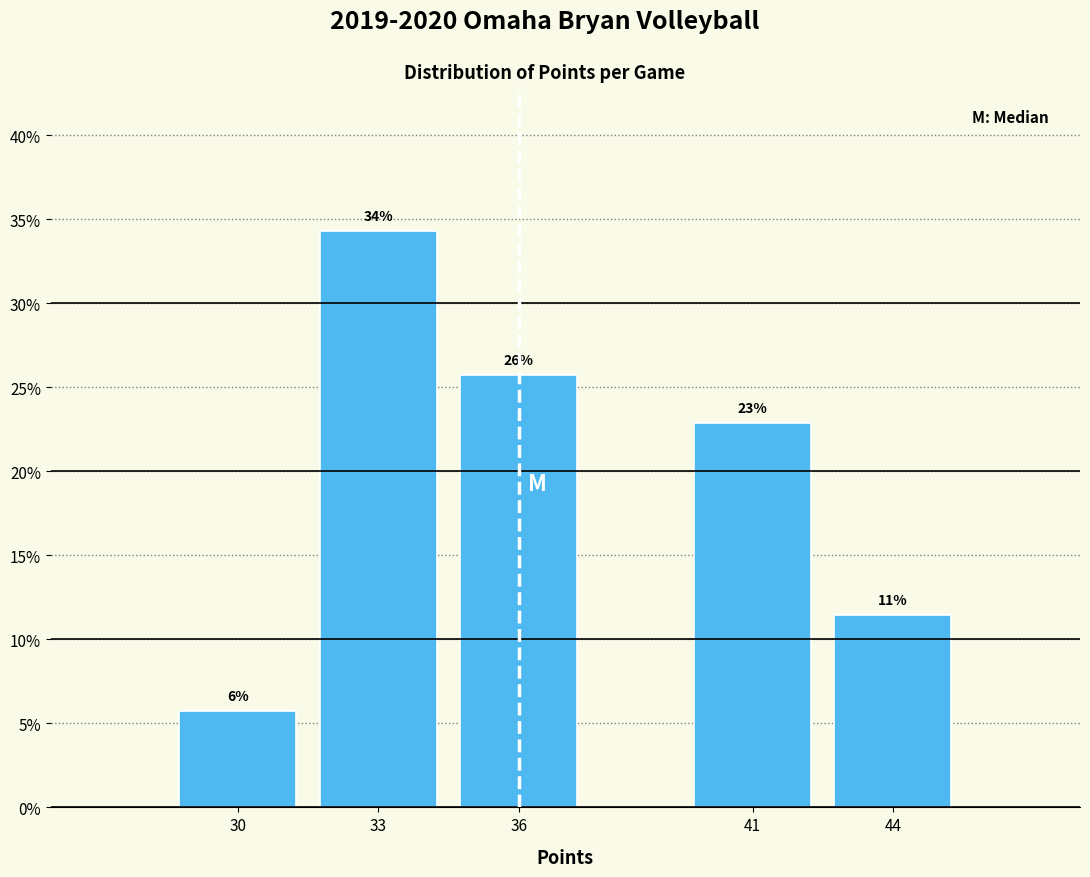

Does the chart contain any negative values?

No